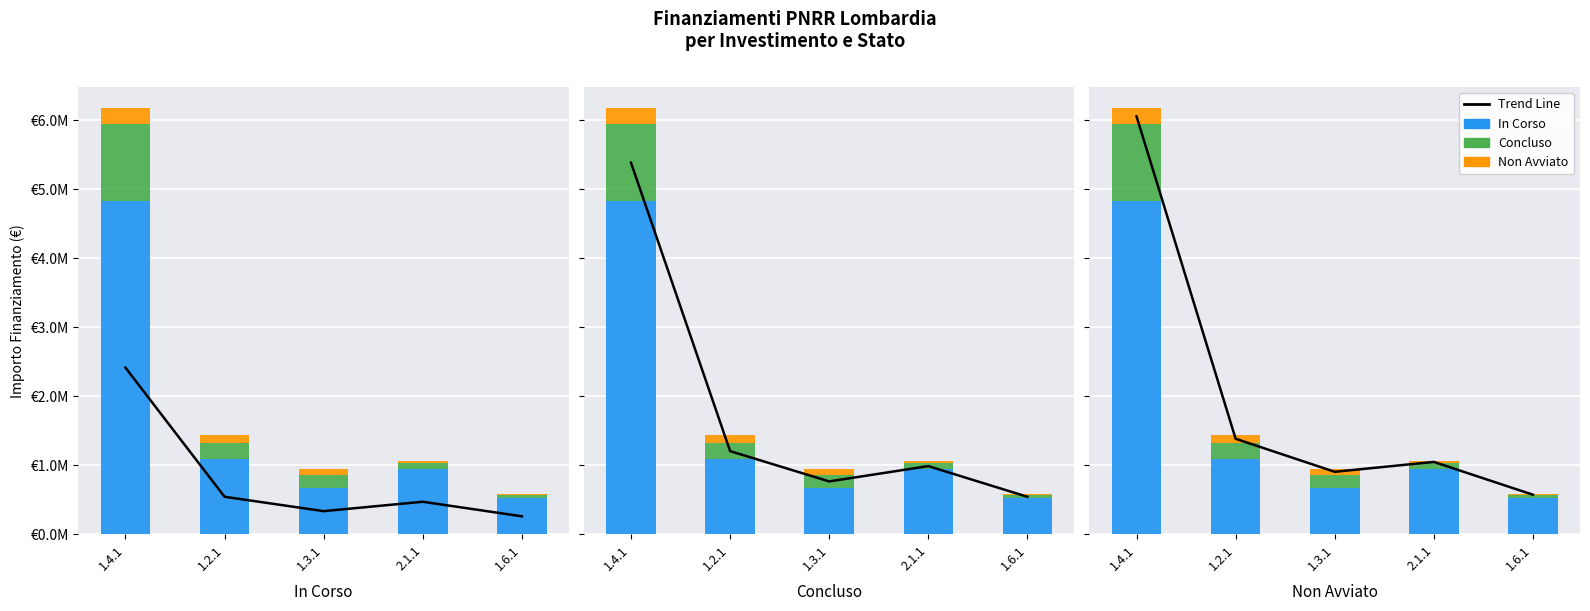

Where is Concluso nearest to the value 576056?

1.2.1